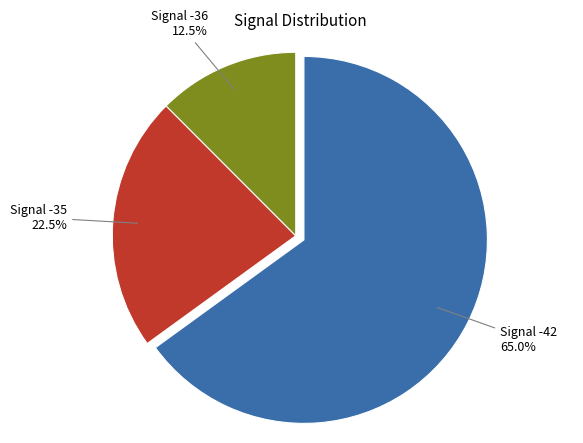

Between Signal -36 and Signal -42, which is larger?

Signal -42